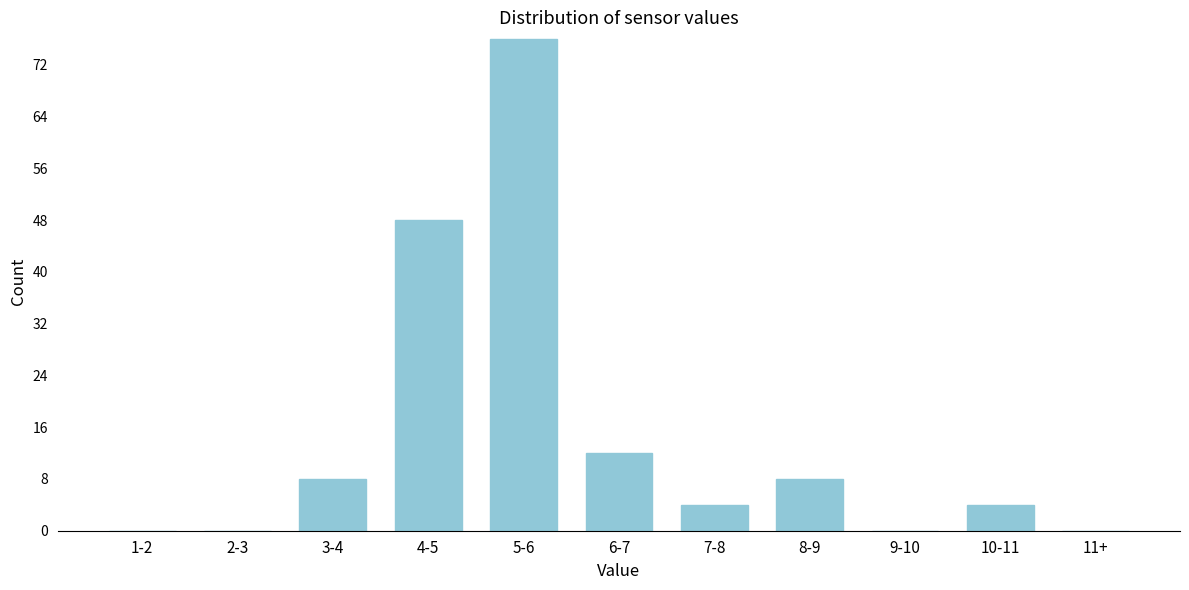

Reading right to left, what are all the values shown in this chart?

11+=0	10-11=4	9-10=0	8-9=8	7-8=4	6-7=12	5-6=76	4-5=48	3-4=8	2-3=0	1-2=0